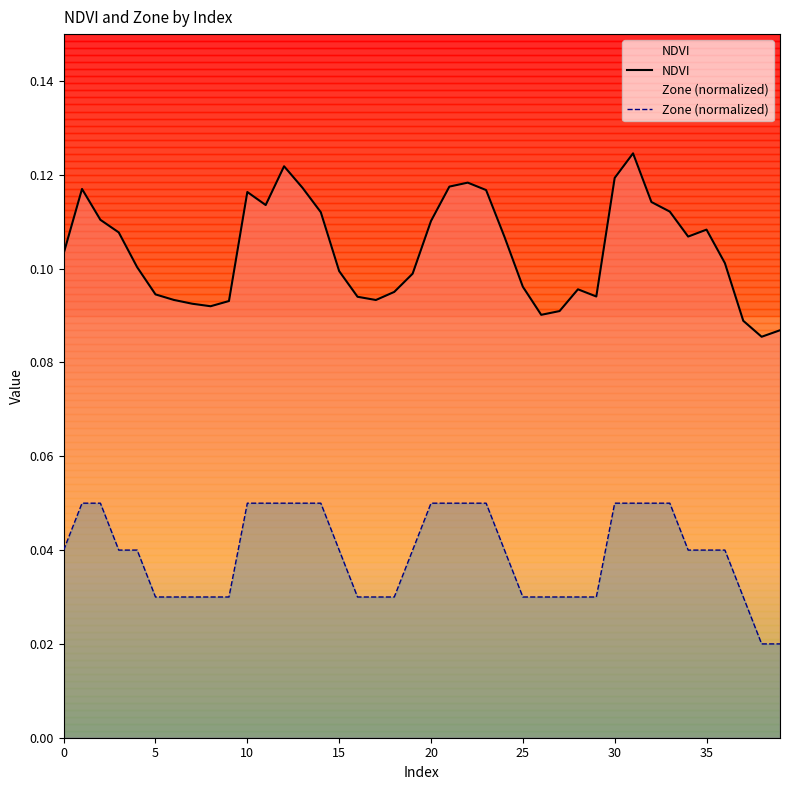

What is the difference between the highest and lowest values at 27?

0.1